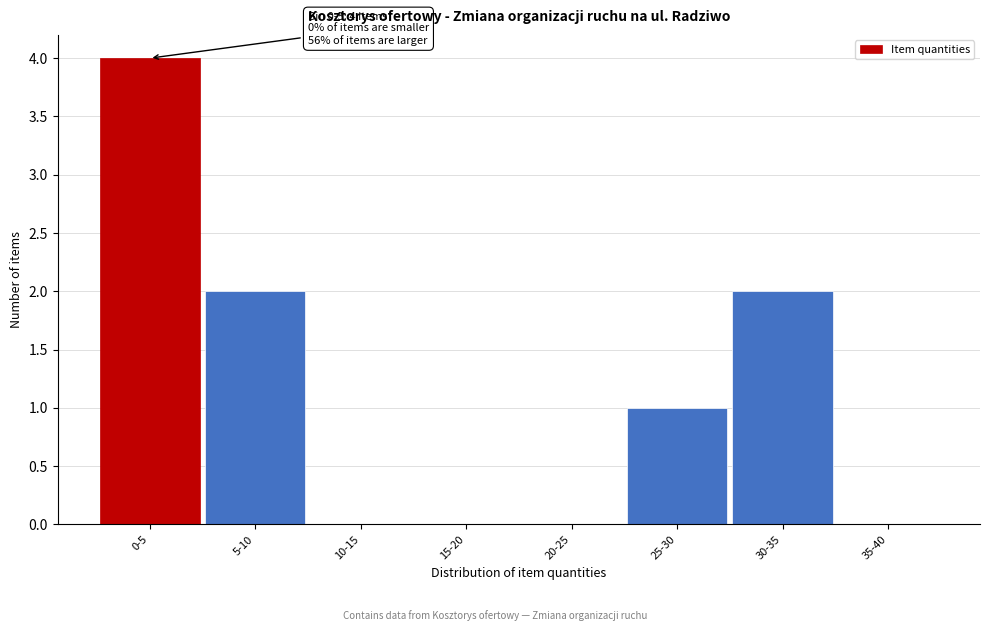

Reading right to left, what are all the values shown in this chart?

35-40=0	30-35=2	25-30=1	20-25=0	15-20=0	10-15=0	5-10=2	0-5=4